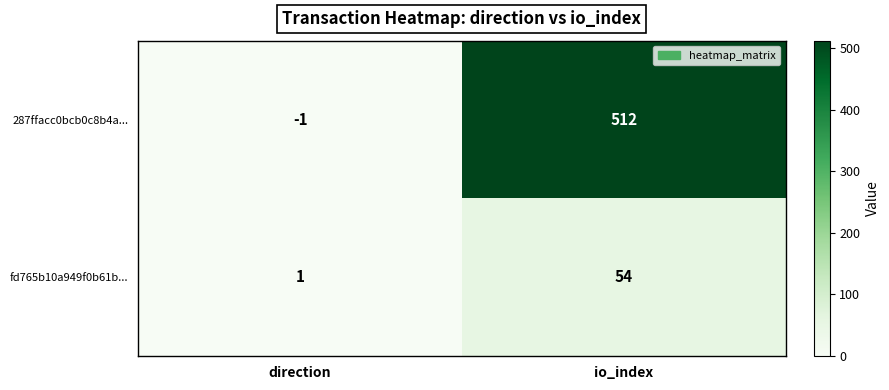

What value does the fd765b10a949f0b61b... series have at io_index?

54